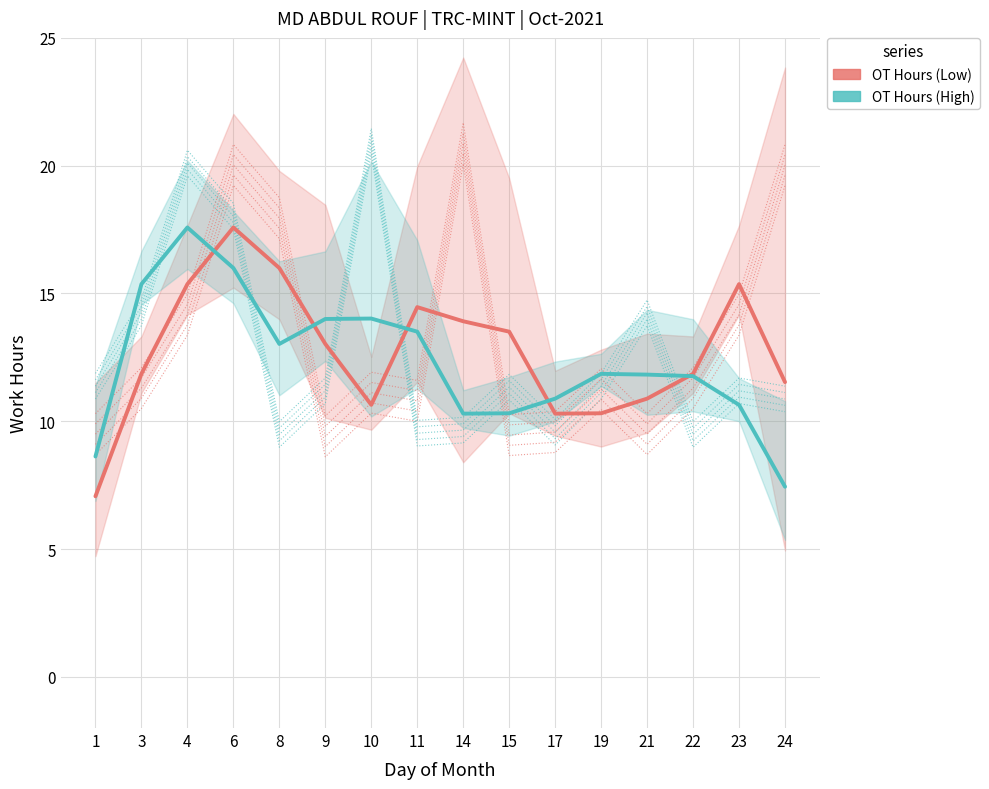

Between 3 and 4, which series saw the biggest shift?

OT Hours (Low)